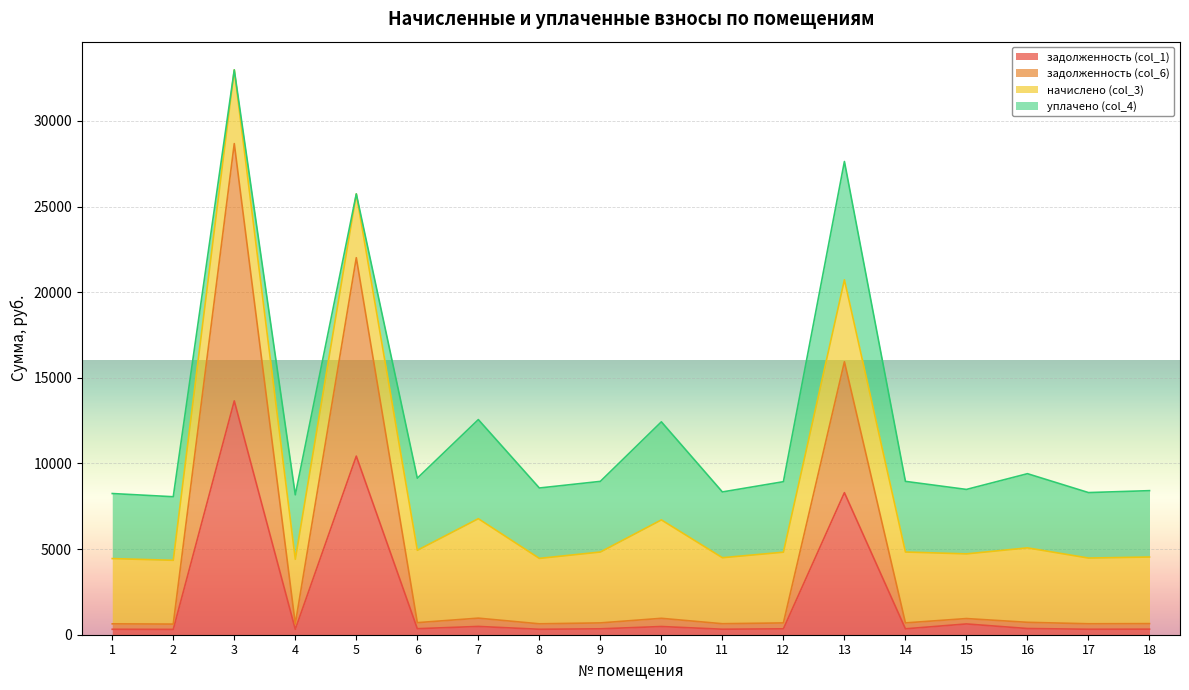

What is the average value of the задолженность (col_1) series?

2107.6